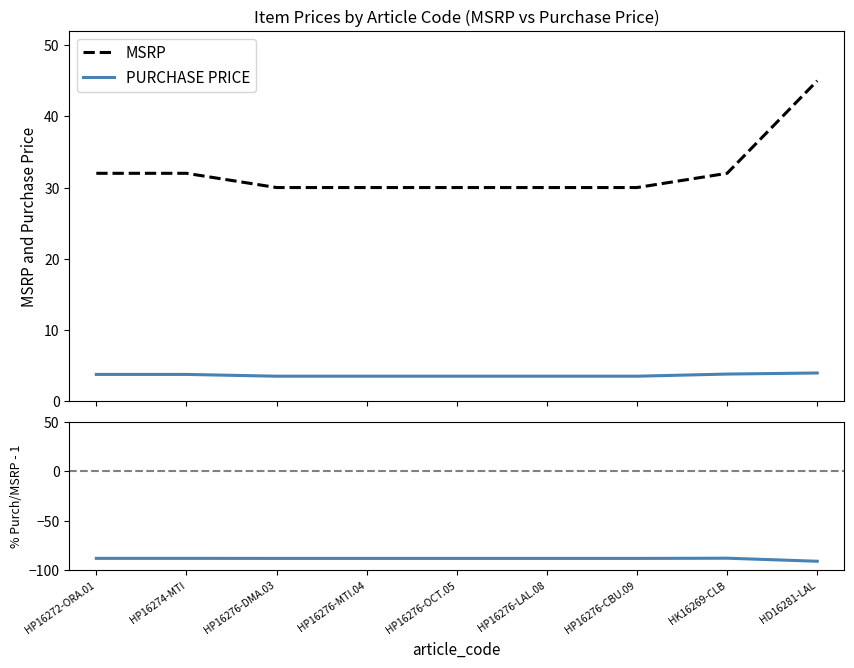

Reading left to right, extract all data points from this chart.

MSRP: HP16272-ORA.01=32.0	HP16274-MTI=32.0	HP16276-DMA.03=30.0	HP16276-MTI.04=30.0	HP16276-OCT.05=30.0	HP16276-LAL.08=30.0	HP16276-CBU.09=30.0	HK16269-CLB=32.0	HD16281-LAL=45.0
PURCHASE PRICE: HP16272-ORA.01=3.8	HP16274-MTI=3.8	HP16276-DMA.03=3.5	HP16276-MTI.04=3.5	HP16276-OCT.05=3.5	HP16276-LAL.08=3.5	HP16276-CBU.09=3.5	HK16269-CLB=3.8	HD16281-LAL=4.0
% PURCHASE PRICE / MSRP - 1: HP16272-ORA.01=-88.3	HP16274-MTI=-88.3	HP16276-DMA.03=-88.3	HP16276-MTI.04=-88.3	HP16276-OCT.05=-88.3	HP16276-LAL.08=-88.3	HP16276-CBU.09=-88.3	HK16269-CLB=-88.1	HD16281-LAL=-91.2